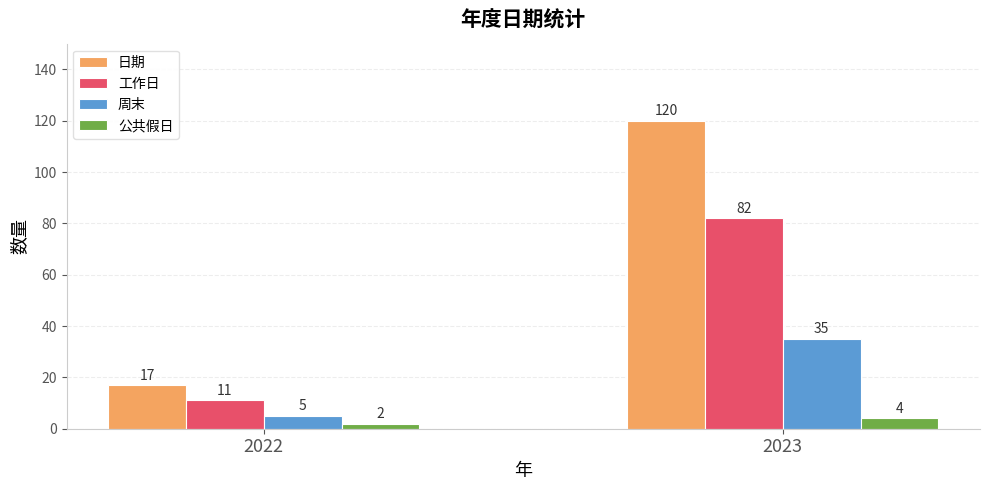

List the labels in order of 公共假日 value, largest first.

2023, 2022